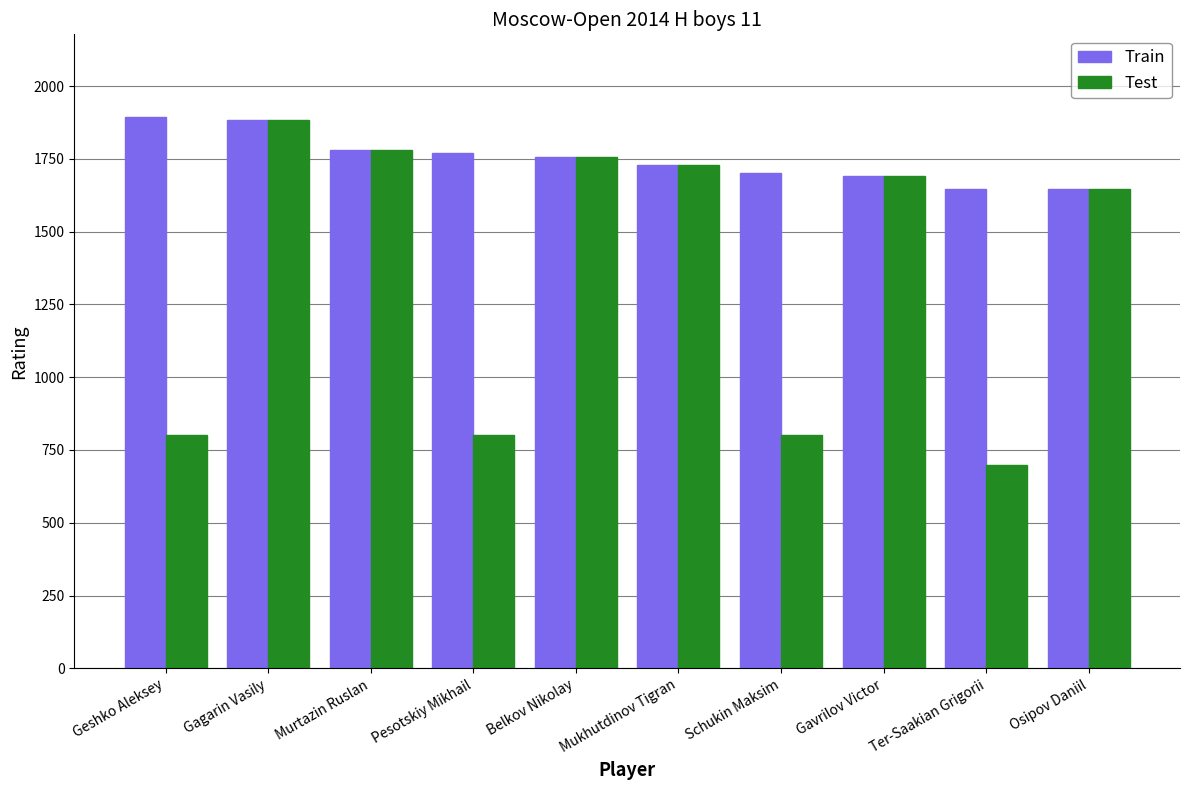

Which series has the largest total across all categories?

Train